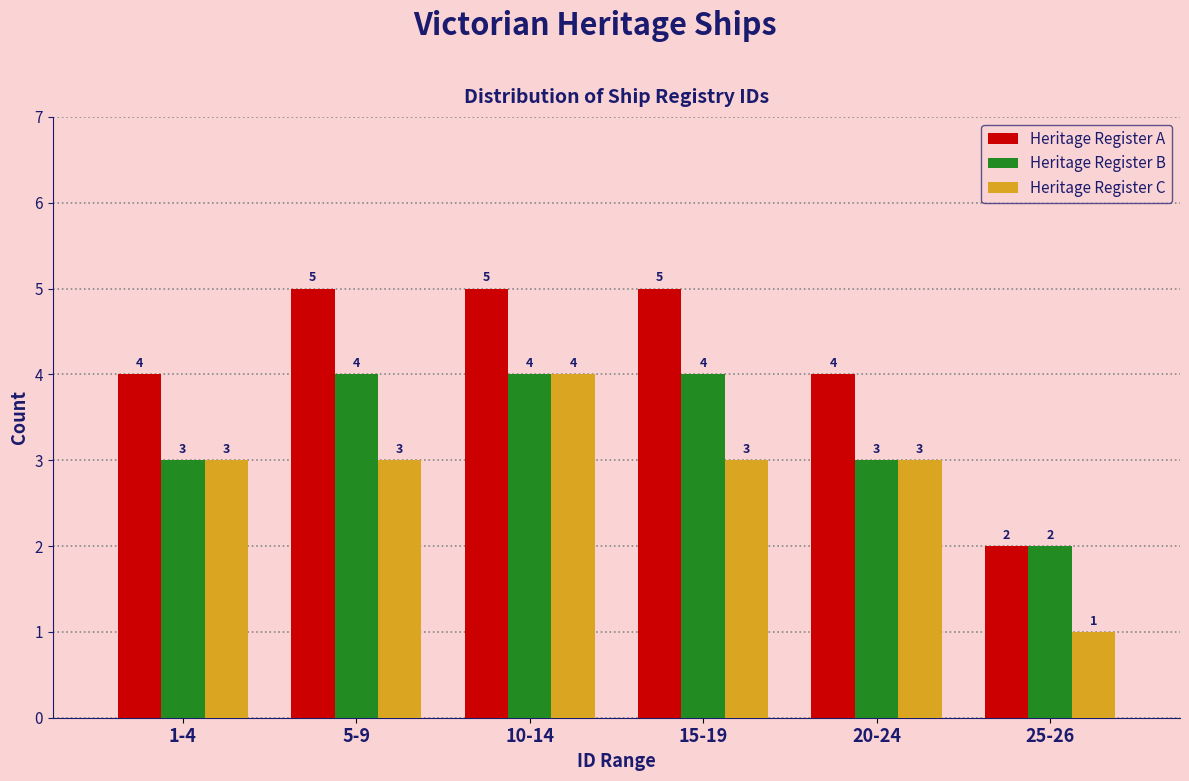

Reading left to right, extract all data points from this chart.

Heritage Register A: 4	5	5	5	4	2
Heritage Register B: 3	4	4	4	3	2
Heritage Register C: 3	3	4	3	3	1